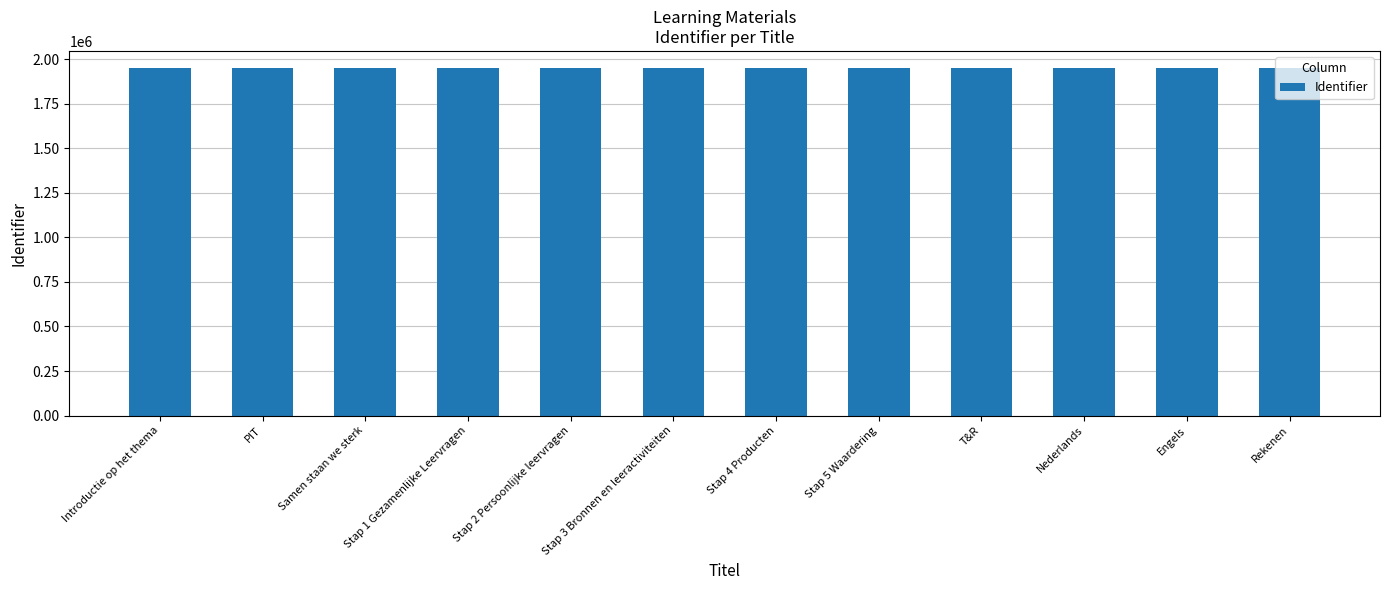

What is the greatest value displayed?

1948297